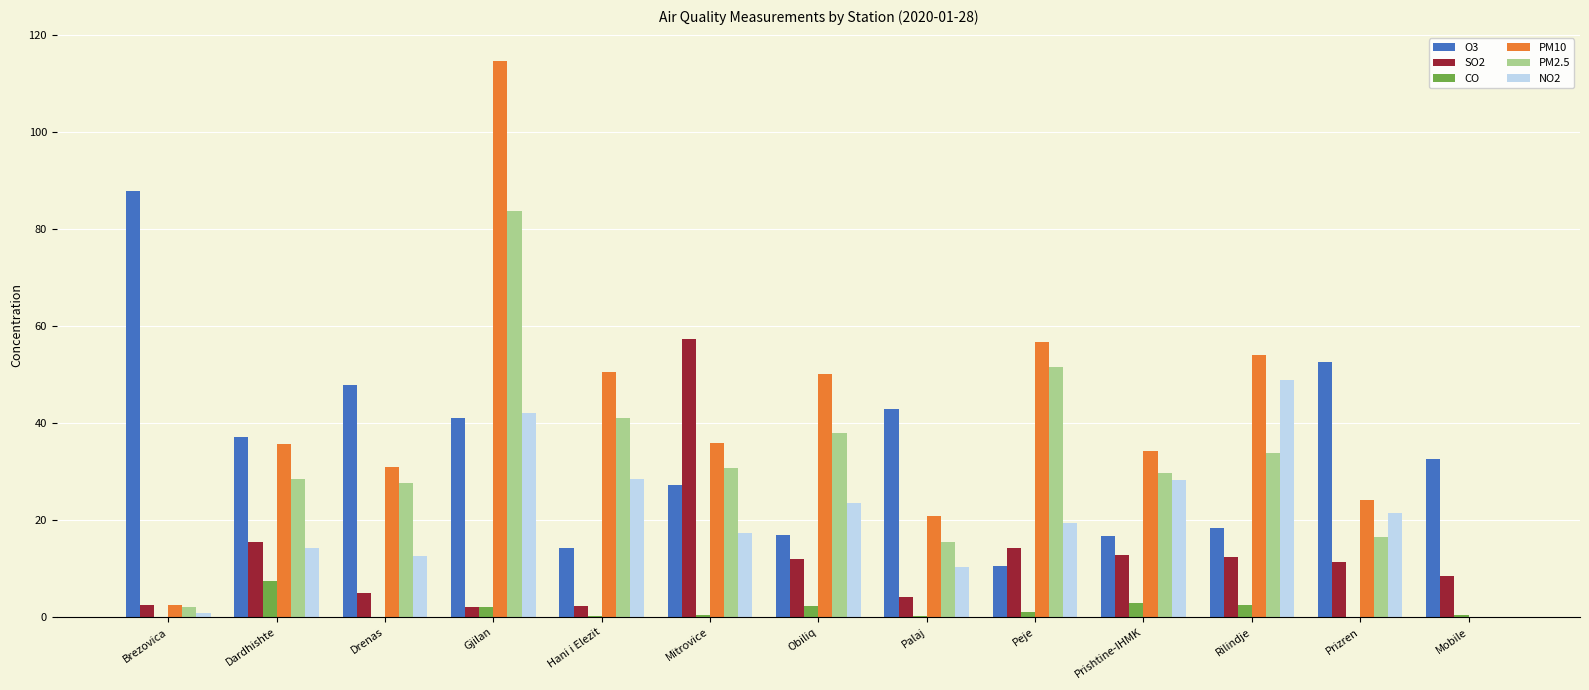

What is the maximum value for CO?

7.5